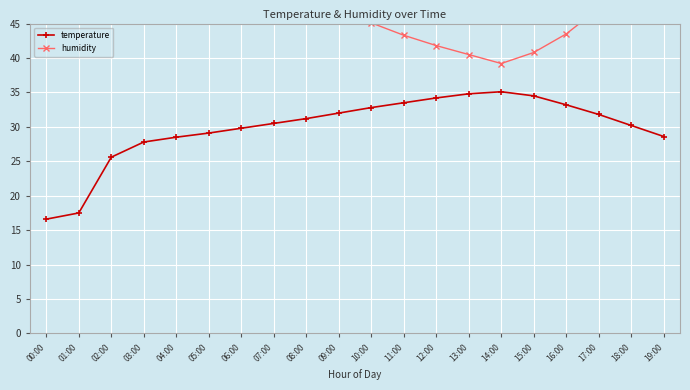

At which category is the sum across all series the highest?

01:00